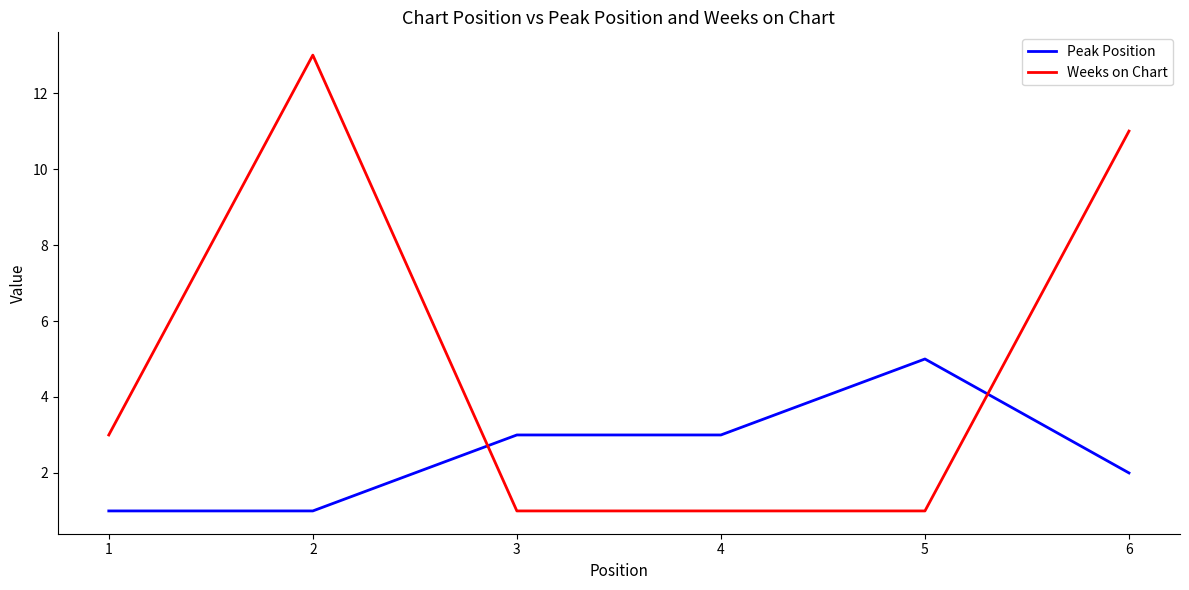

What is the difference between the Peak Position values at 2 and 5?

4